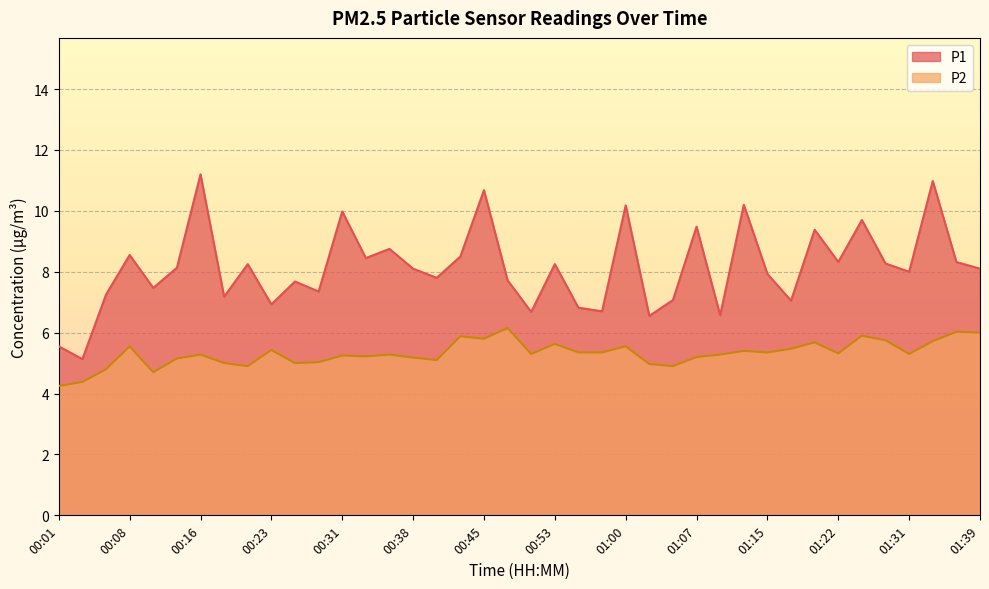

How many interior local valleys does the P2 series have?

11